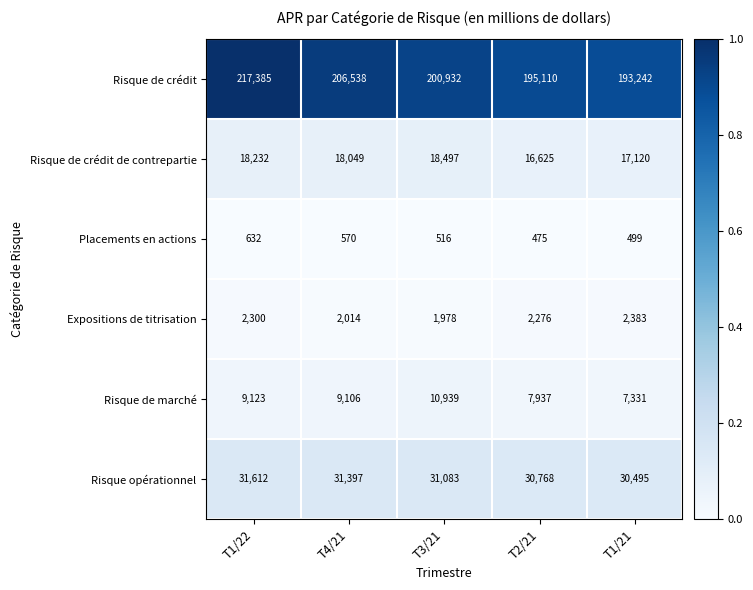

How many categories are shown in the chart?

5